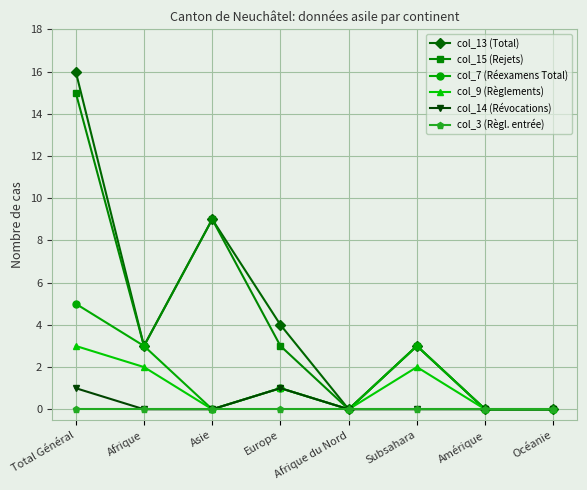

List the series in order of their peak value, highest first.

col_13 (Total), col_15 (Rejets), col_7 (Réexamens Total), col_9 (Règlements), col_14 (Révocations), col_3 (Règl. entrée)